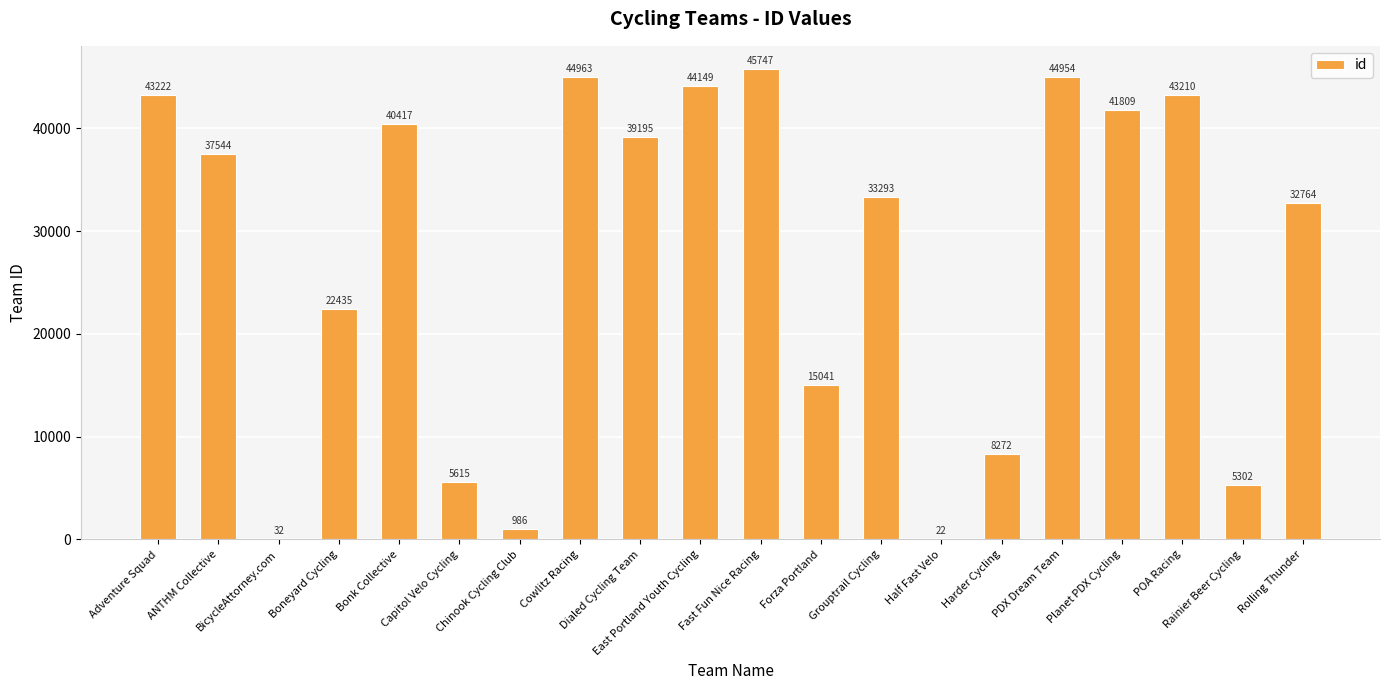

Reading left to right, list all the values displayed in this chart.

Adventure Squad=43222	ANTHM Collective=37544	BicycleAttorney.com=32	Boneyard Cycling=22435	Bonk Collective=40417	Capitol Velo Cycling=5615	Chinook Cycling Club=986	Cowlitz Racing=44963	Dialed Cycling Team=39195	East Portland Youth Cycling=44149	Fast Fun Nice Racing=45747	Forza Portland=15041	Grouptrail Cycling=33293	Half Fast Velo=22	Harder Cycling=8272	PDX Dream Team=44954	Planet PDX Cycling=41809	POA Racing=43210	Rainier Beer Cycling=5302	Rolling Thunder=32764